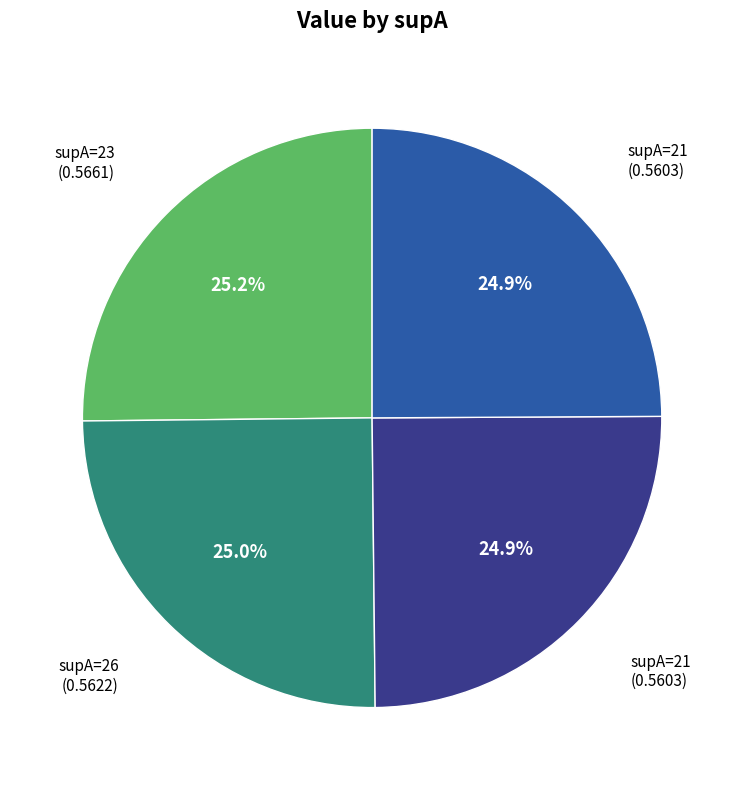

Does any single category account for the majority?

No